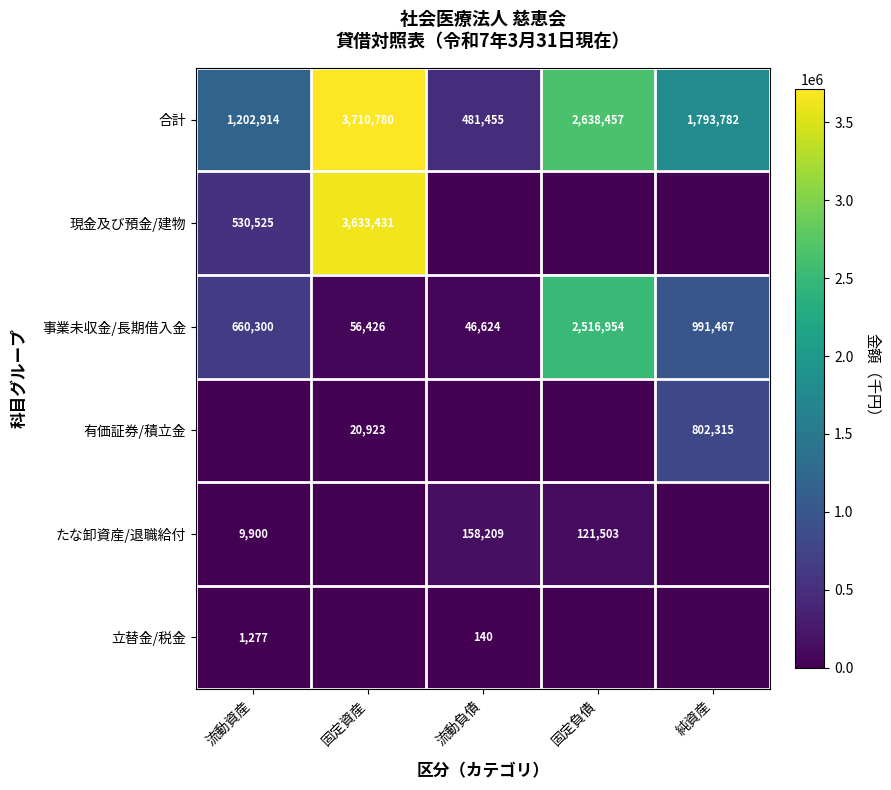

What is the approximate value of 合計 at 流動資産?

1202914